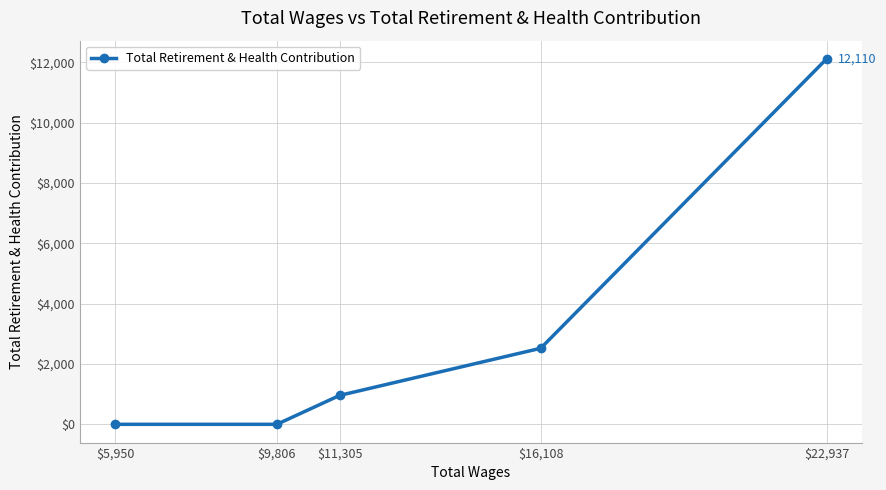

What is the difference between the second highest and minimum values?

2520